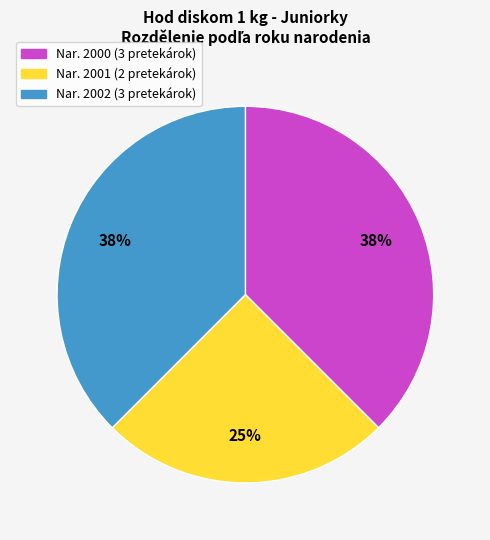

To the nearest percent, what is the average slice percentage?

33%